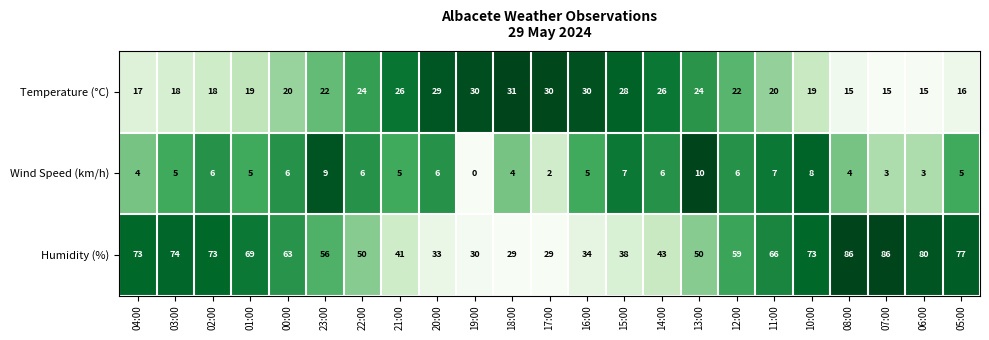

Rank the series by their maximum value, from highest to lowest.

Humidity (%), Temperature (°C), Wind Speed (km/h)